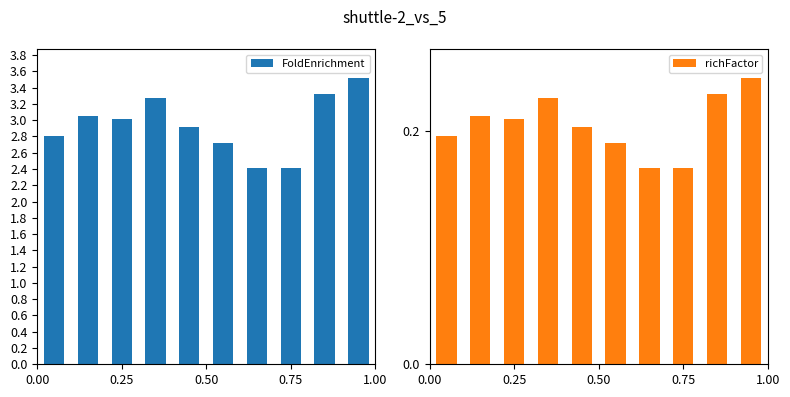

What is the difference between the maximum and second lowest values in the FoldEnrichment series?

1.1